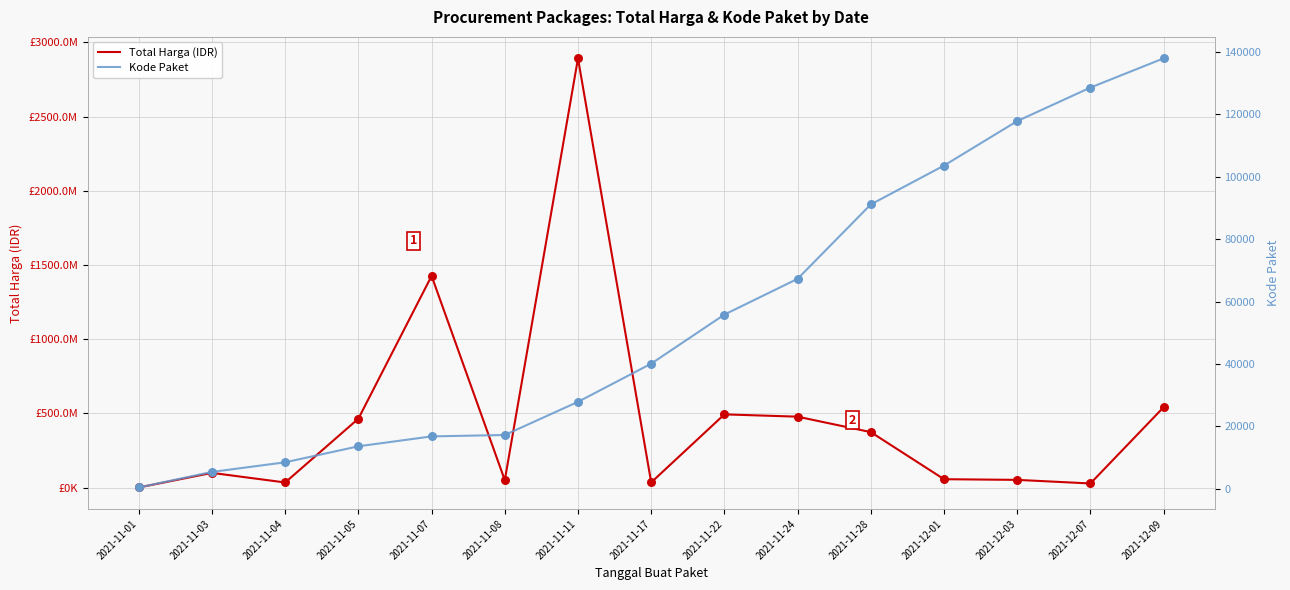

Which series has the widest spread of Y values?

Total Harga (IDR)